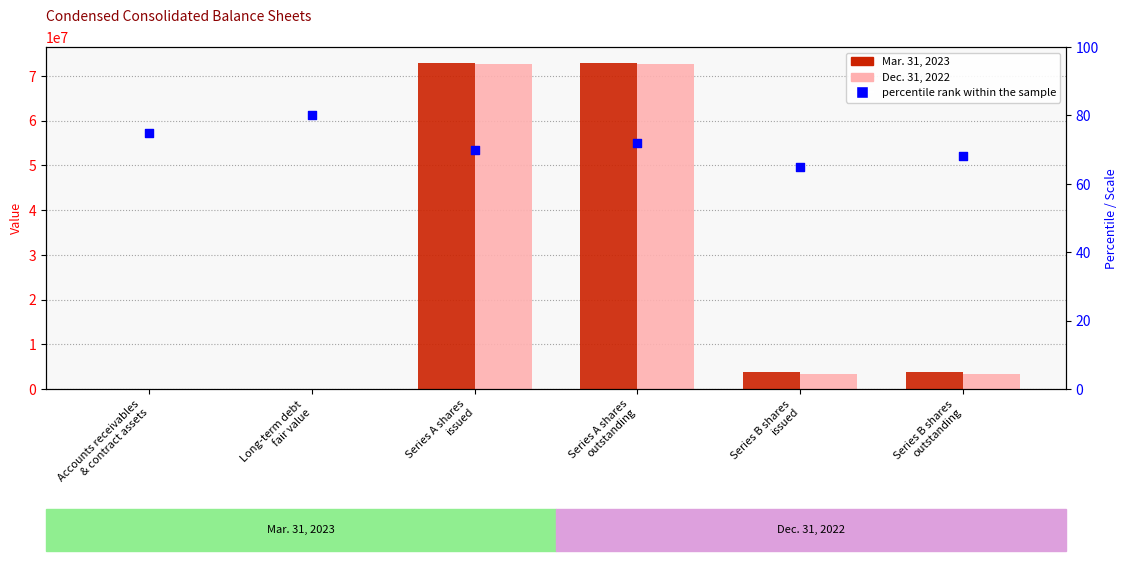

What are all the series names shown in the legend?

Mar. 31, 2023, Dec. 31, 2022, percentile rank within the sample